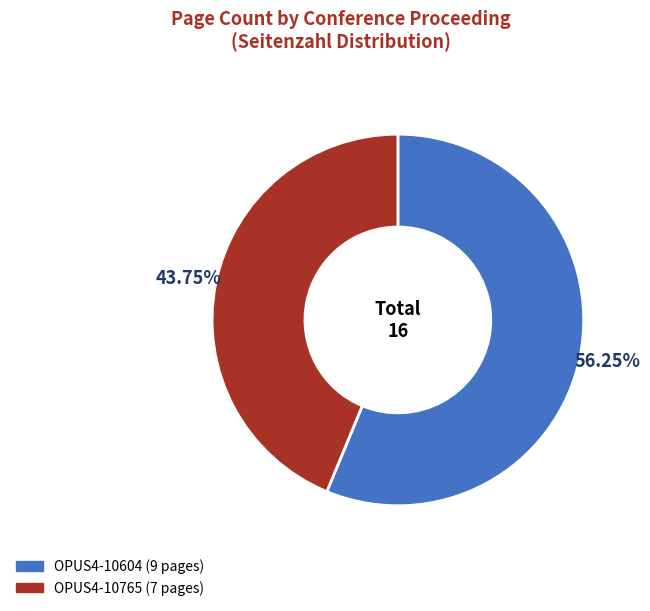

How many segments does this pie chart have?

2